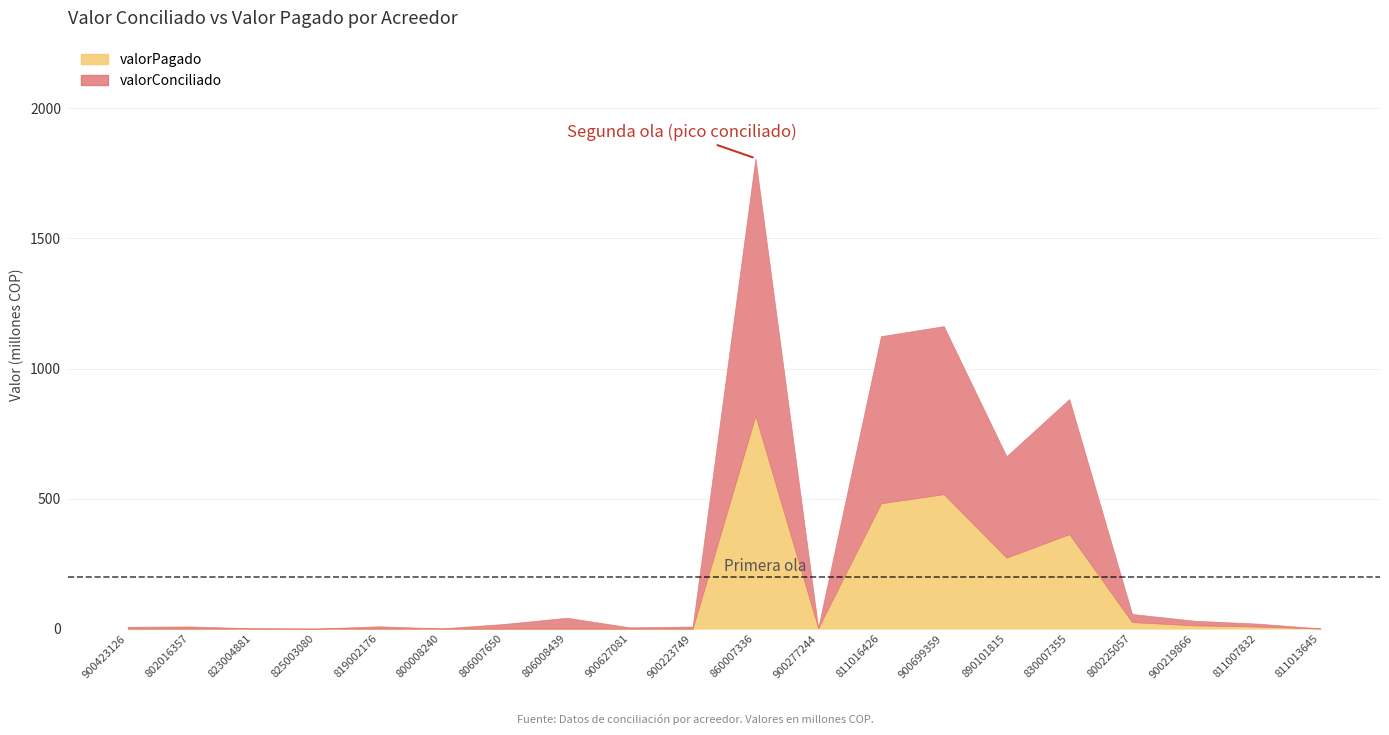

What is the difference between the second highest and minimum values in the valorPagado series?

516865394